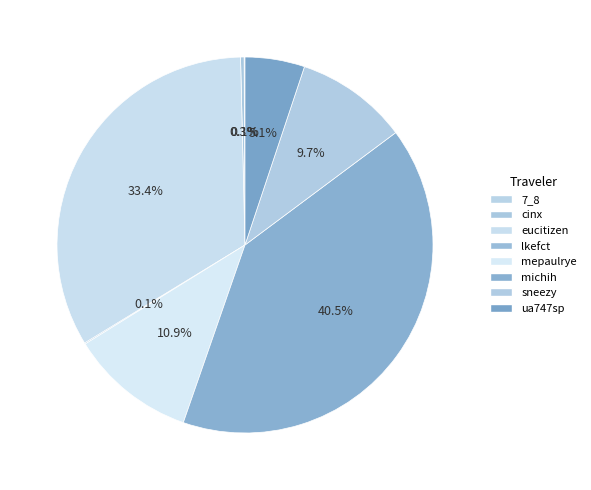

To the nearest percent, what is the difference between the michih and ua747sp slice percentages?

35%